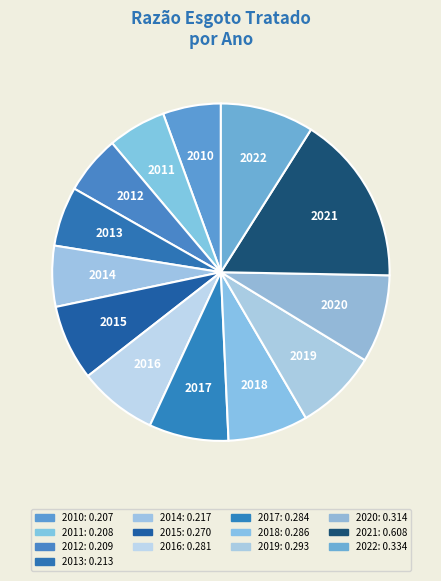

How many segments does this pie chart have?

13